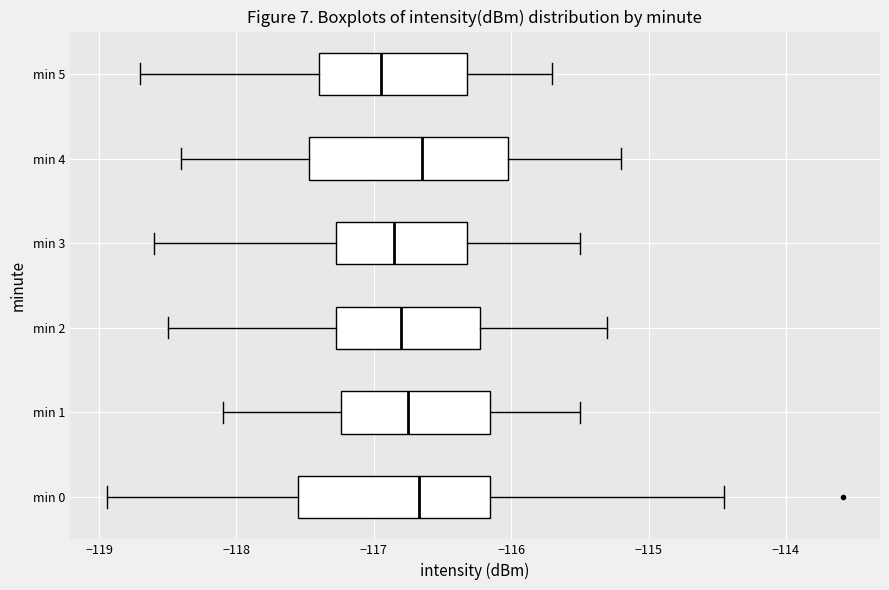

Reading bottom to top, read every box against the x-axis: the position of its median line, the range the box covers, and the ends of its whiskers. The values are not printed on the chart, so give them approximately, as read against the axis.

min 0: median -116.7, box -117.6 to -116.2, whiskers -118.9 to -114.4
min 1: median -116.7, box -117.2 to -116.2, whiskers -118.1 to -115.5
min 2: median -116.8, box -117.3 to -116.2, whiskers -118.5 to -115.3
min 3: median -116.8, box -117.3 to -116.3, whiskers -118.6 to -115.5
min 4: median -116.6, box -117.5 to -116.0, whiskers -118.4 to -115.2
min 5: median -116.9, box -117.4 to -116.3, whiskers -118.7 to -115.7